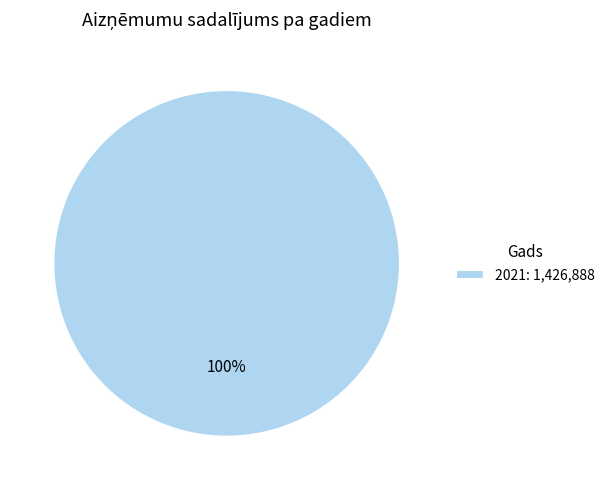

The 2021: 1,426,888 slice represents 100% of the pie. True or false?

True